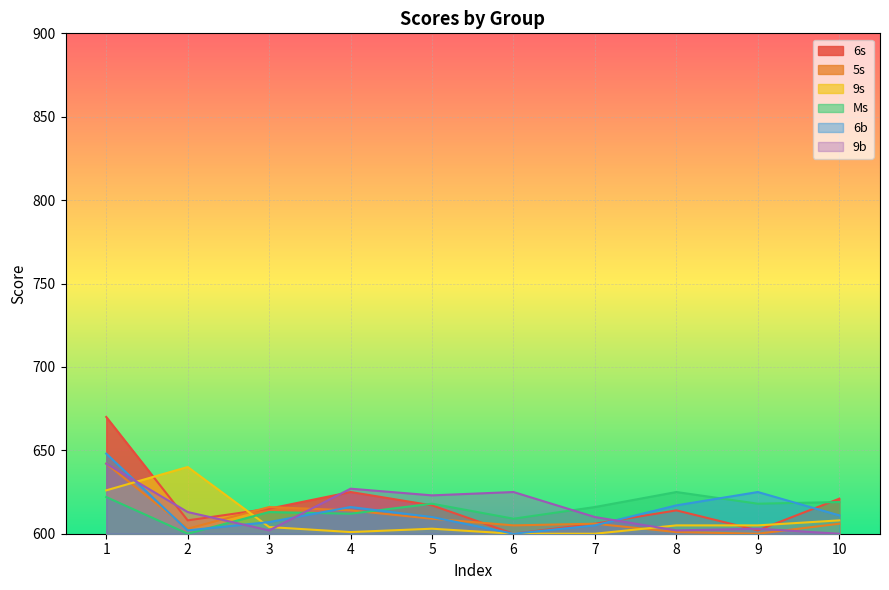

What is the difference between the 9s values at 2 and 8?

35